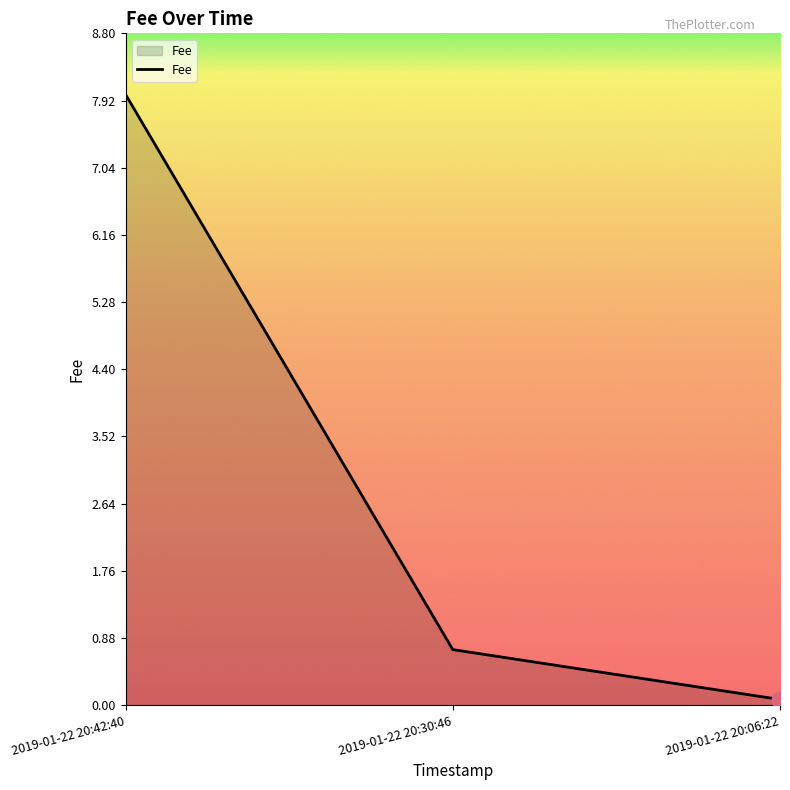

How many lines are shown in the chart?

1